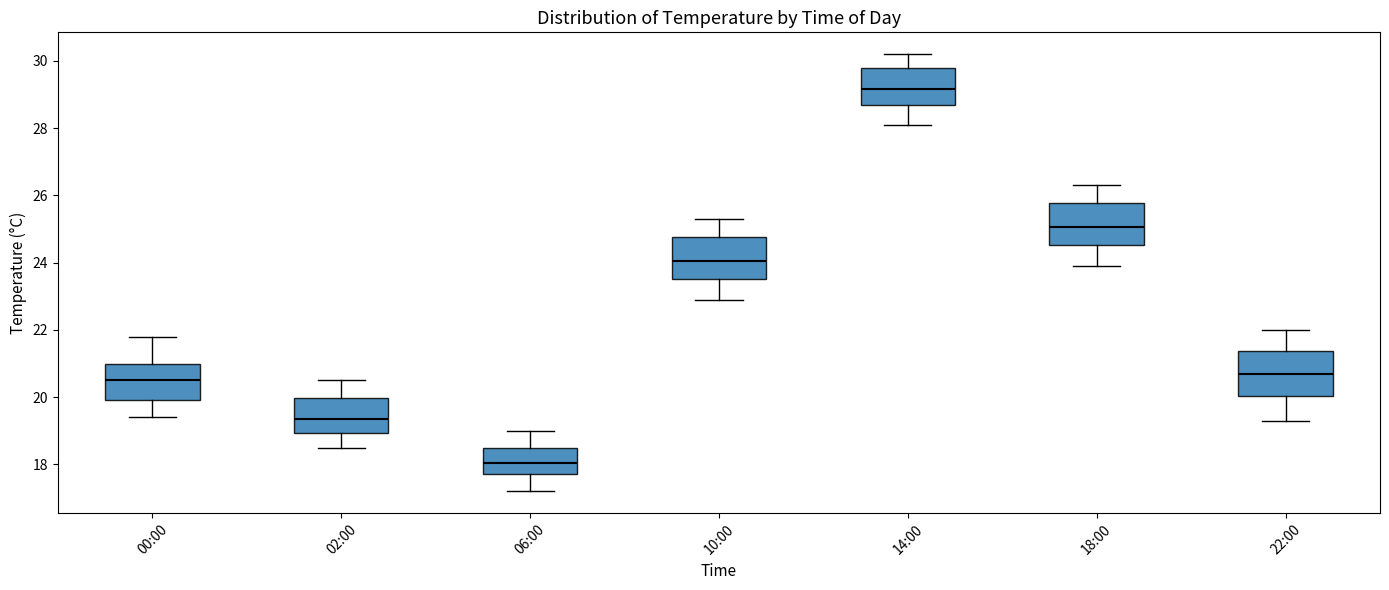

Which box has the lowest median line?

06:00